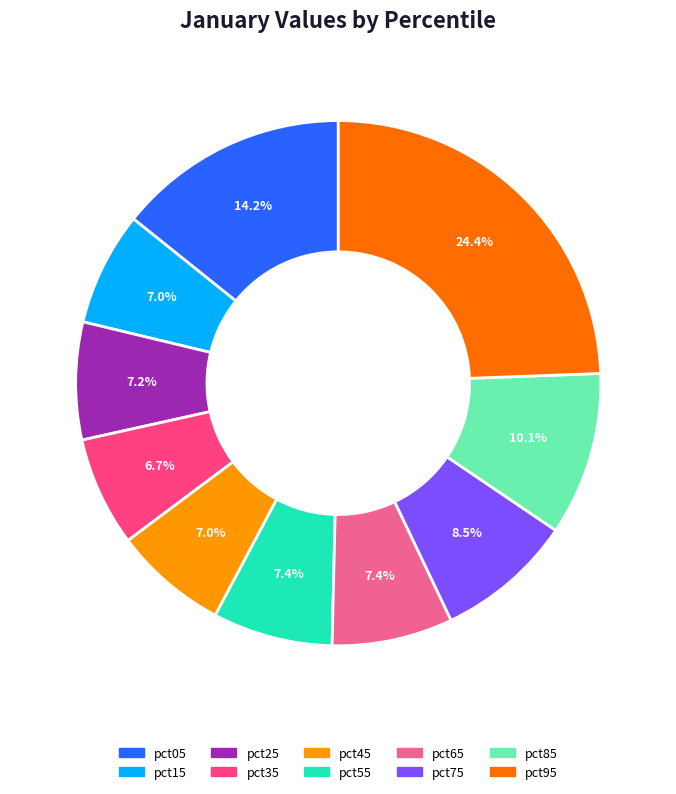

Is it true that pct35 is 1% of the pie?

False